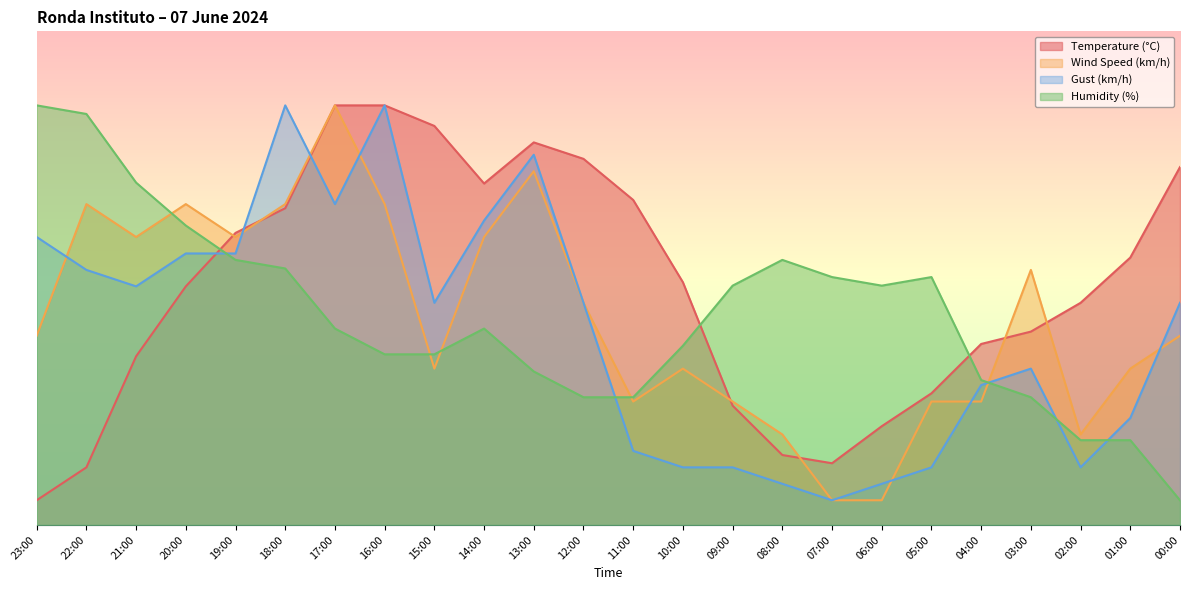

What is the difference between the maximum and minimum values in the Gust (km/h) series?

80.0